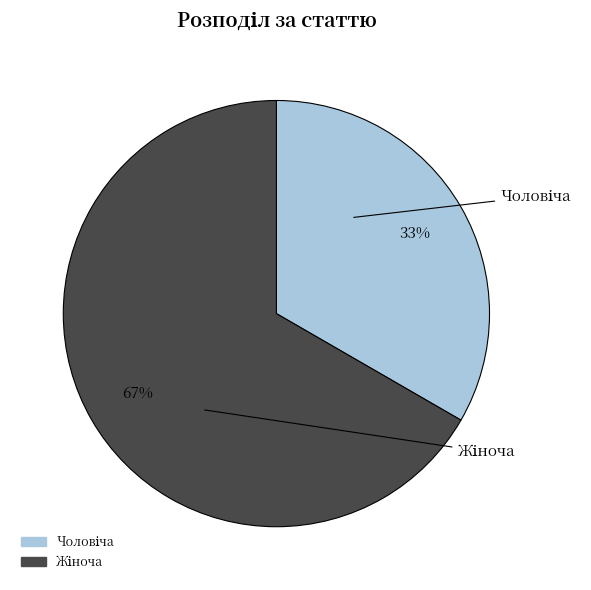

Does any single category account for the majority?

Yes